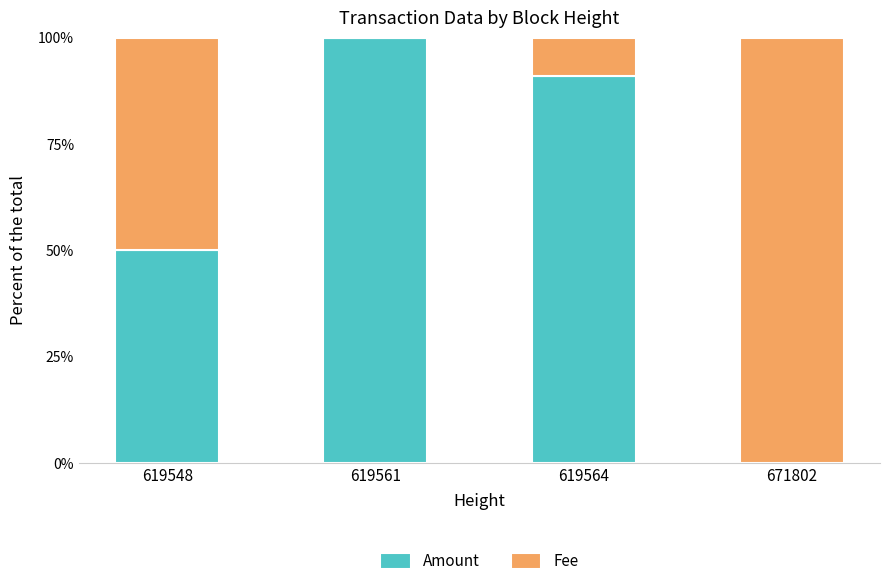

What is the total value across all series at 619548?

100.0